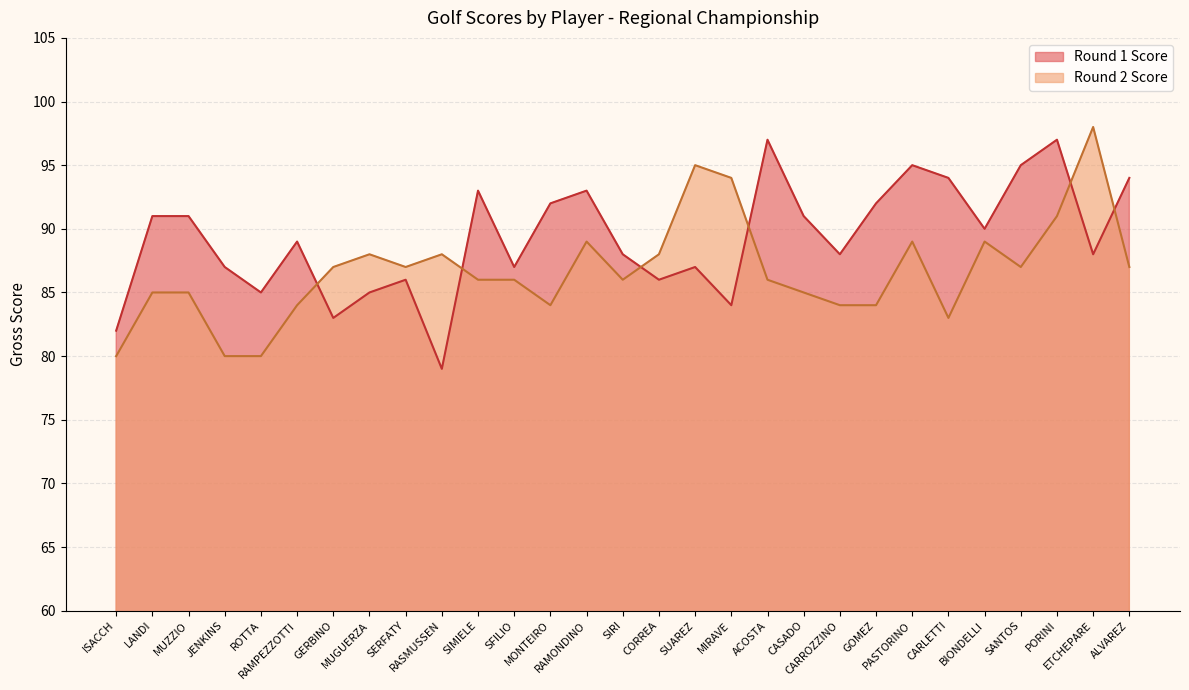

True or false: Round 1 Score and Round 2 Score cross at least once.

True